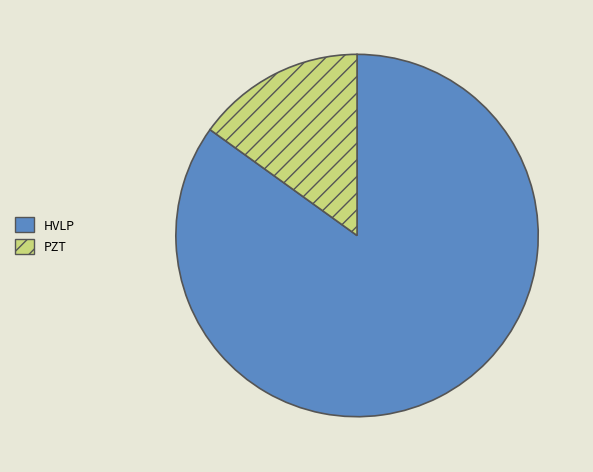

Which has a higher value, PZT or HVLP?

HVLP